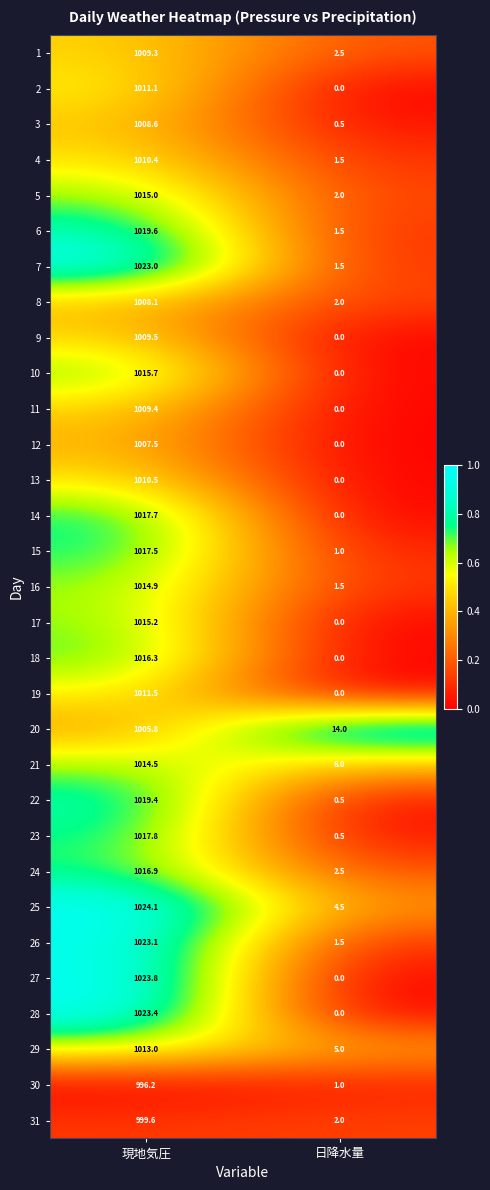

What is the spread (max minus min) of values at 現地気圧?

27.9